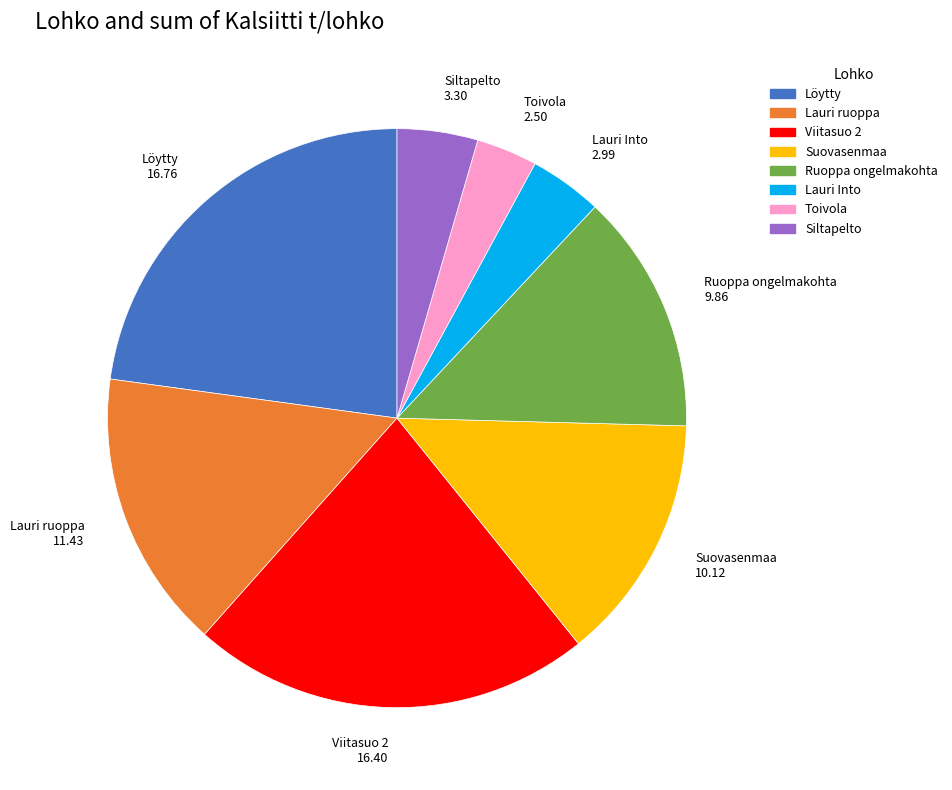

Is there a majority slice in this chart?

No